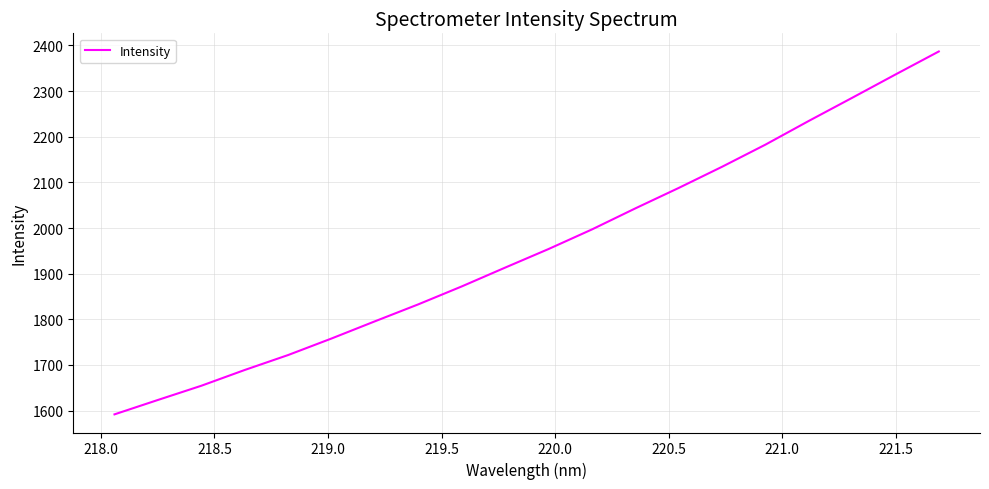

How many lines are shown in the chart?

1